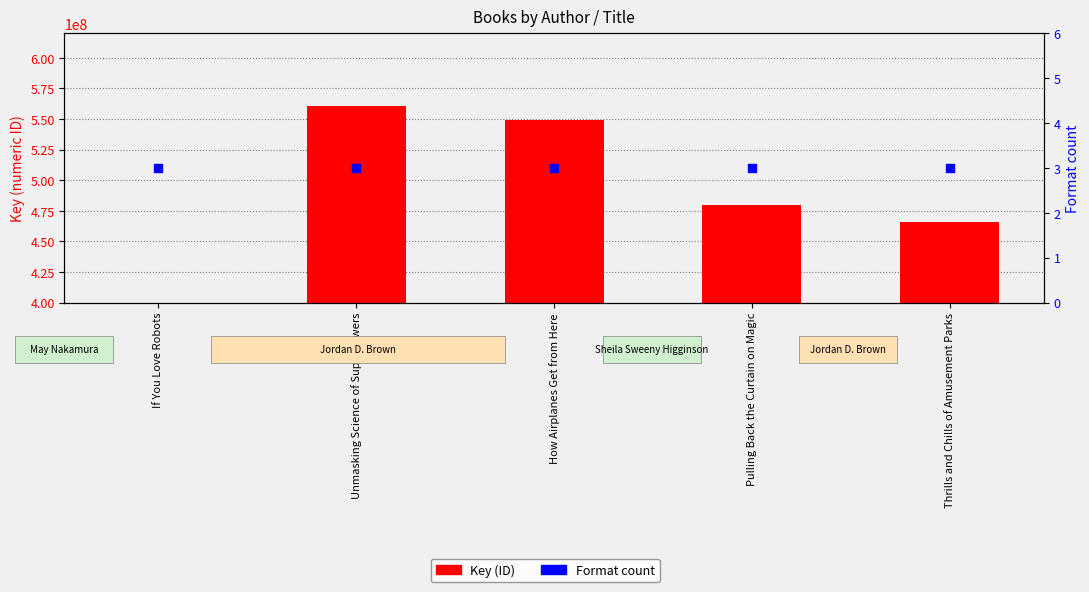

Which series has the widest spread of Y values?

Key